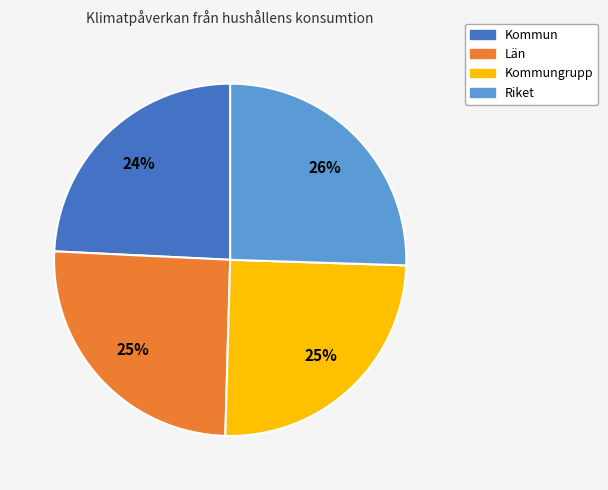

Does any single category account for the majority?

No